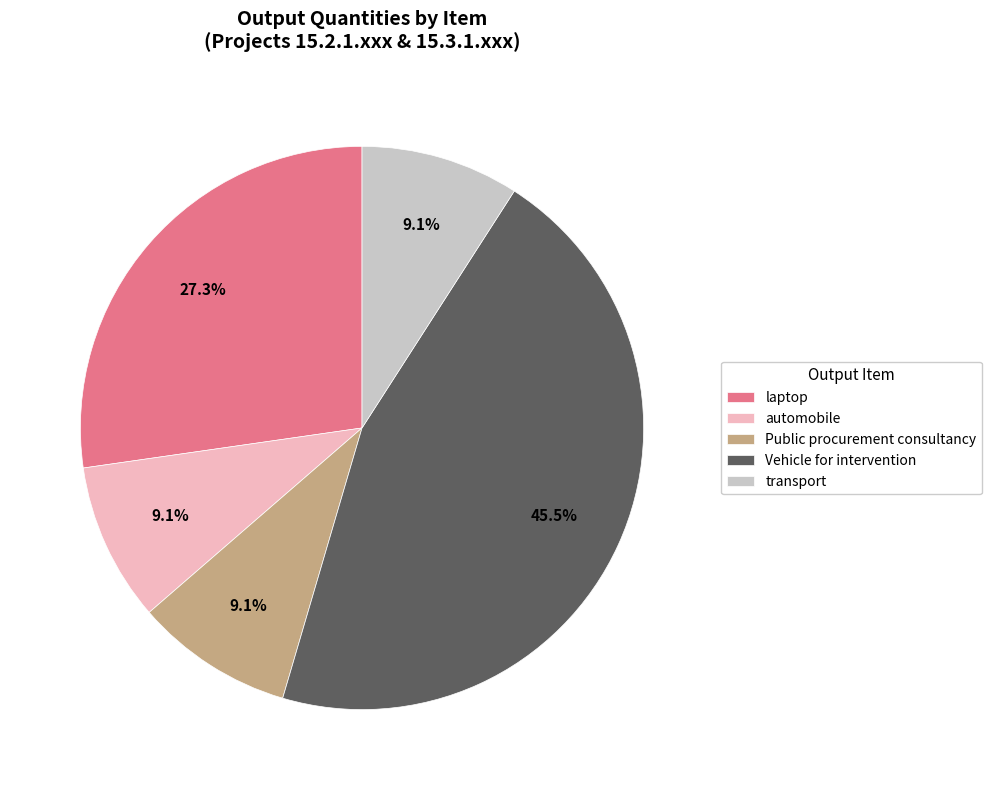

Count the number of slices in the pie.

5